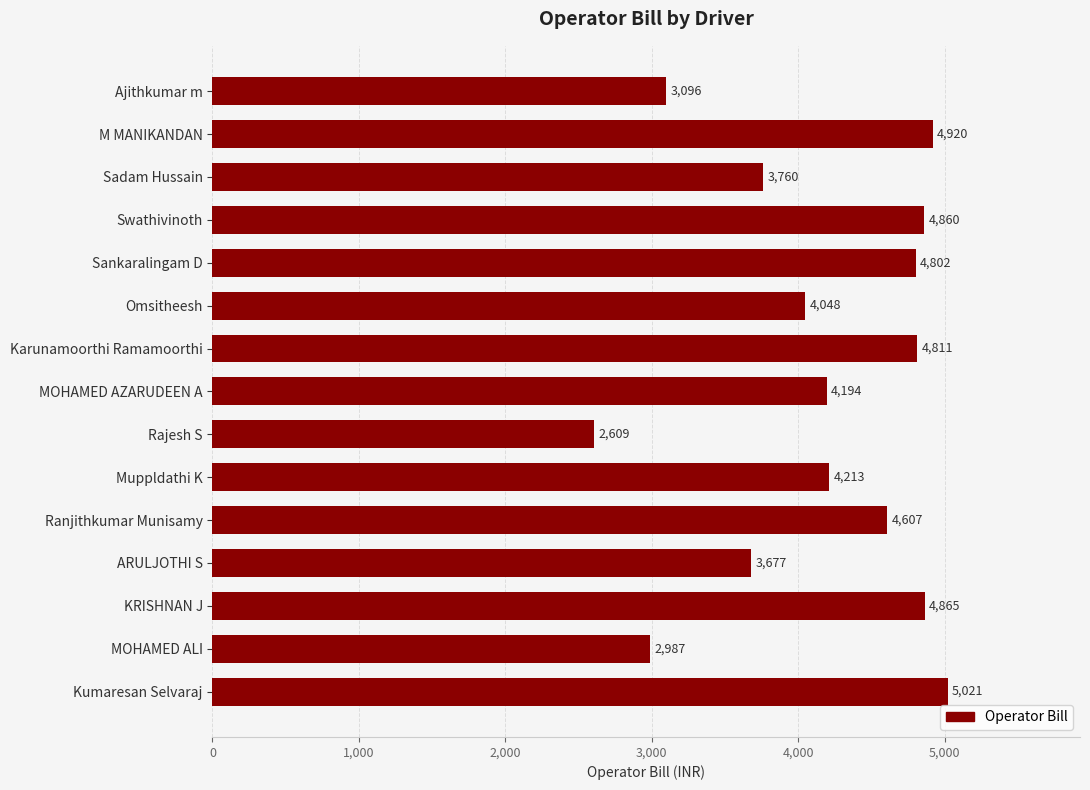

Between Sankaralingam D and Omsitheesh, which is larger?

Sankaralingam D